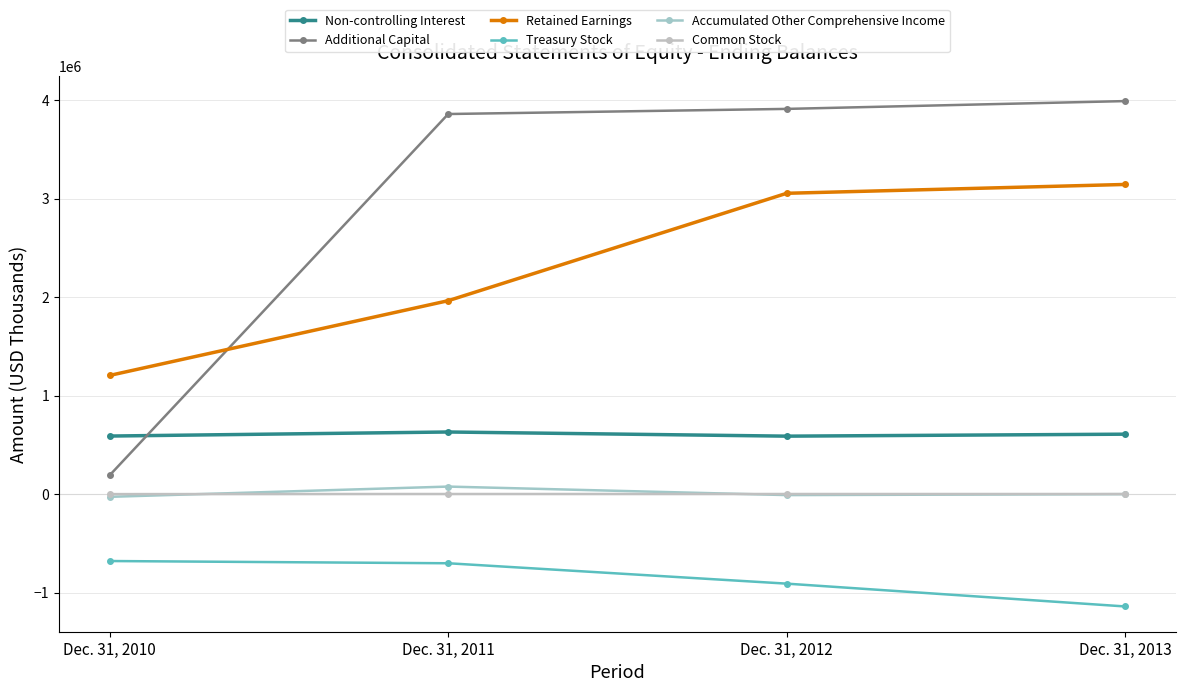

What is the highest value of the Non-controlling Interest series?

631890